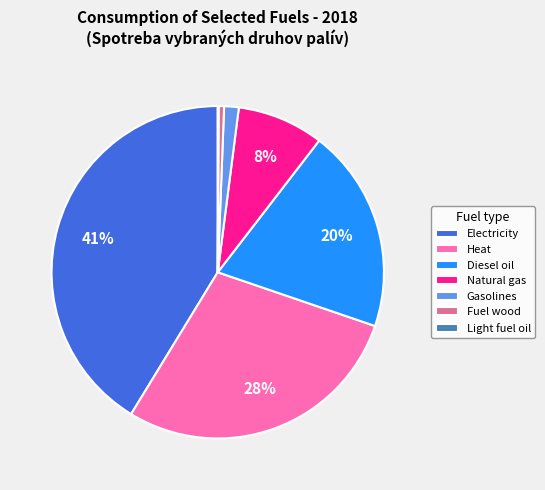

What is the largest slice in the pie chart?

Electricity